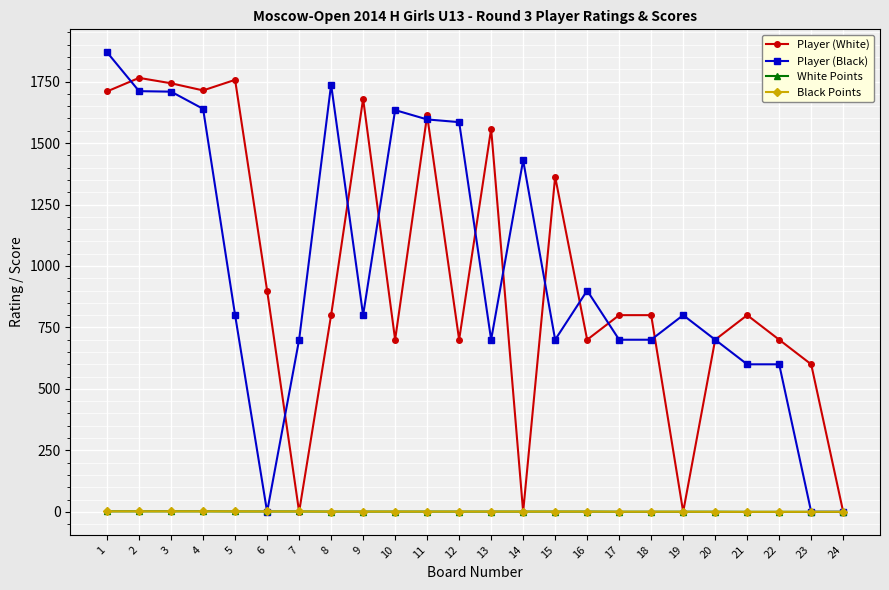

Is the value of Player (Black) at 18 greater than the value of White Points at 14?

Yes